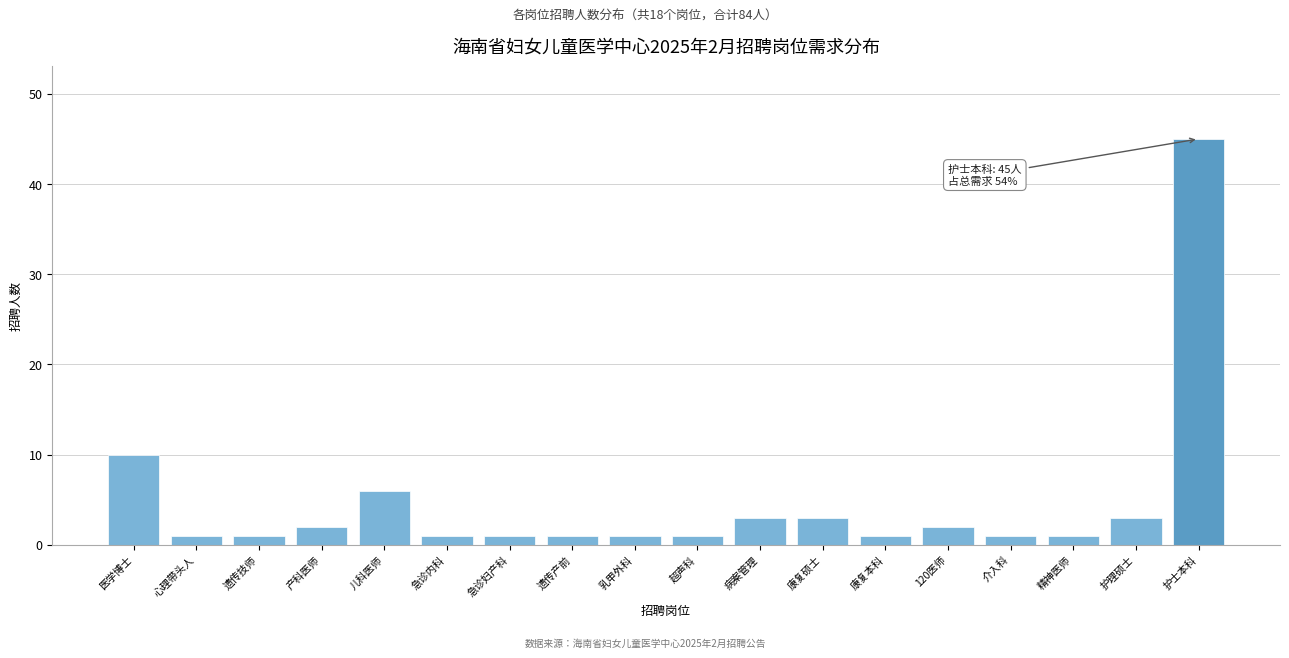

Reading right to left, list all the values displayed in this chart.

45	3	1	1	2	1	3	3	1	1	1	1	1	6	2	1	1	10